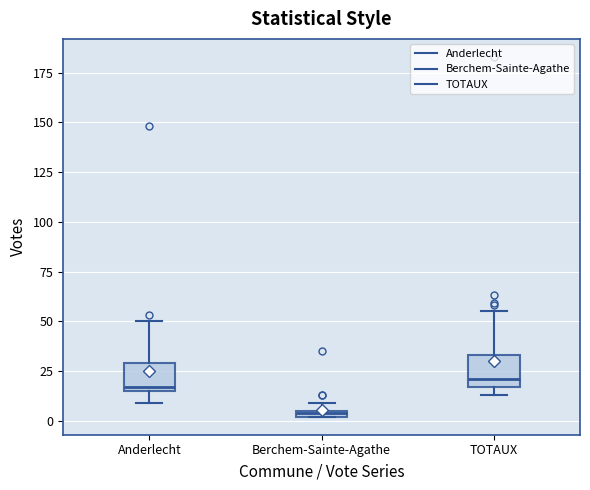

Where is the lower edge of the box for Berchem-Sainte-Agathe on the y-axis? The values are not printed on the chart, so give them approximately, as read against the axis.

0